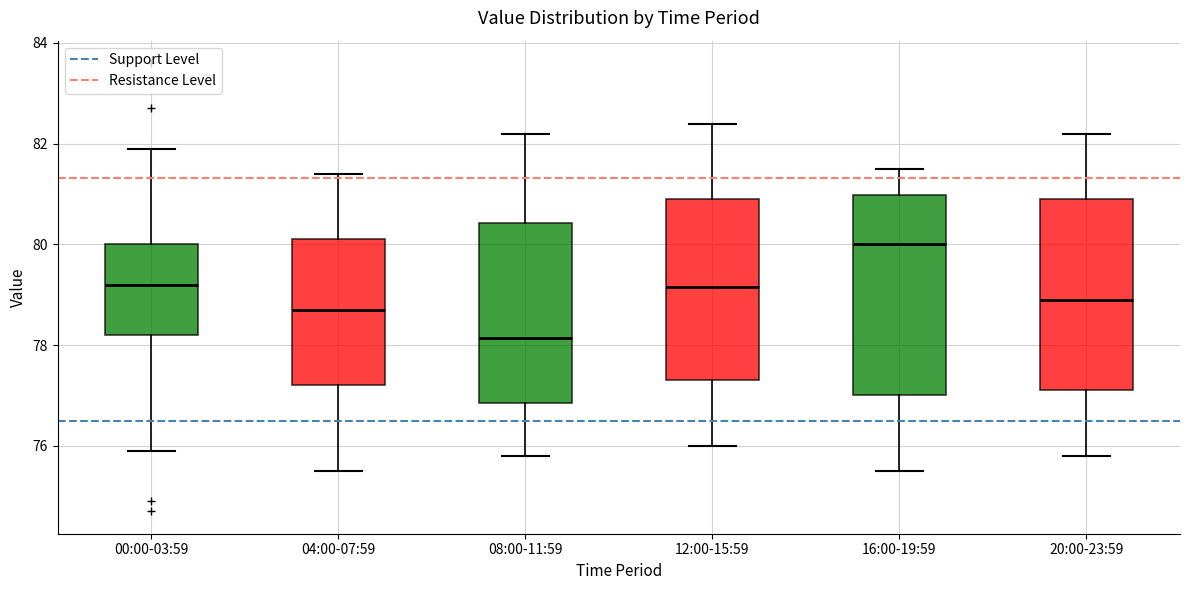

Where does the median line of the box for 20:00-23:59 sit on the y-axis? The values are not printed on the chart, so give them approximately, as read against the axis.

79.0